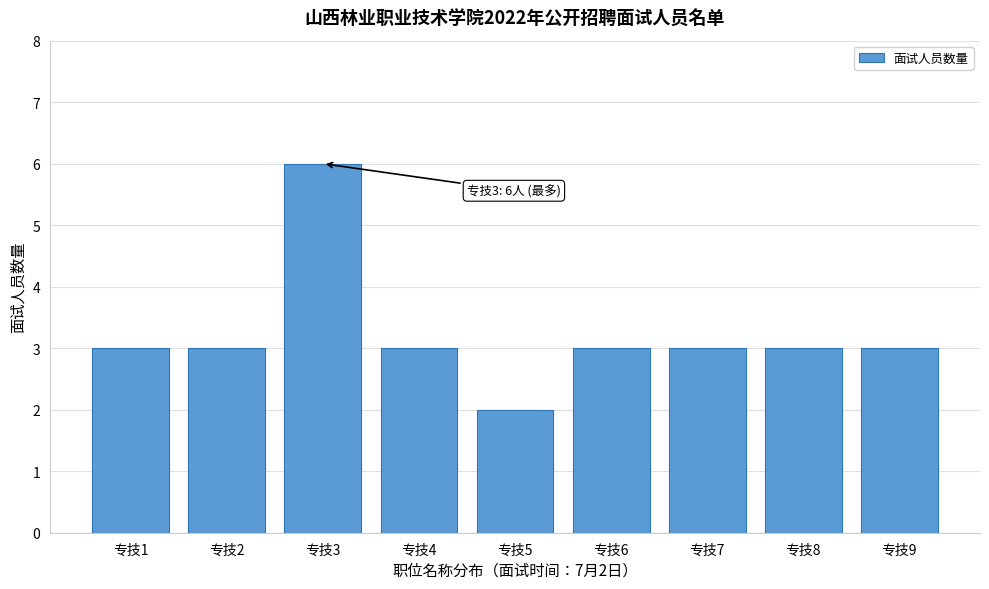

Reading left to right, what are all the values shown in this chart?

3	3	6	3	2	3	3	3	3